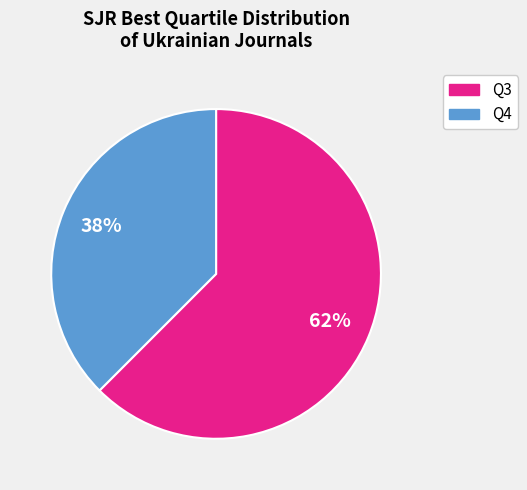

Between Q3 and Q4, which is larger?

Q3